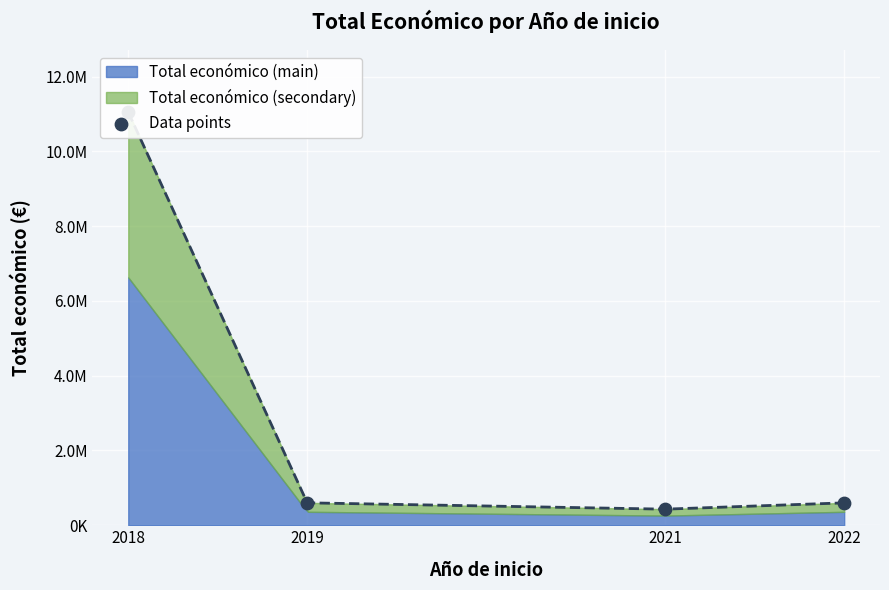

Between 2022 and 2018, which is larger?

2018